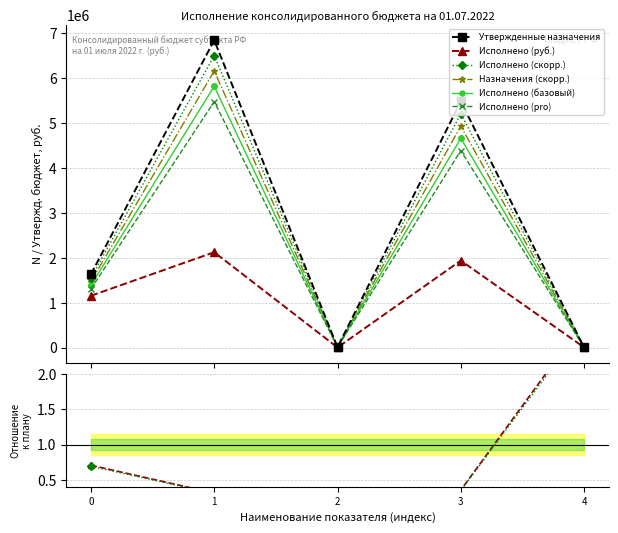

How many interior local valleys does the Исполнено (базовый) series have?

1